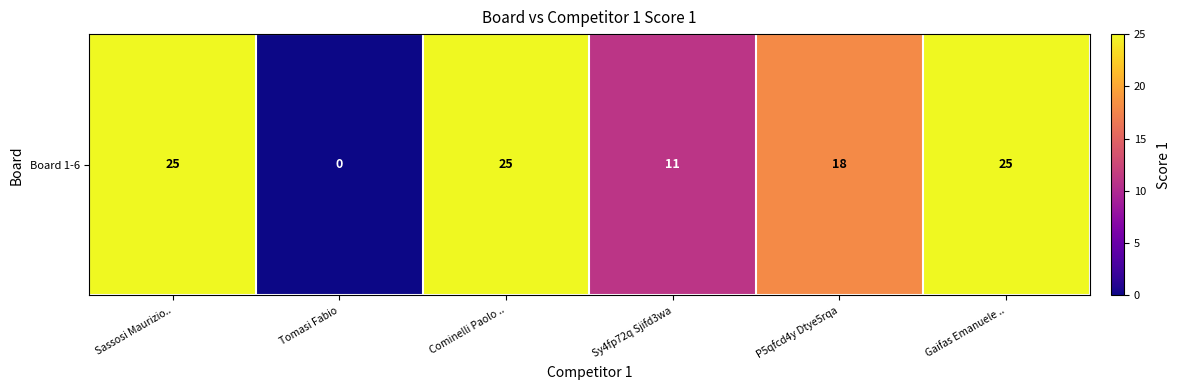

How many values are between 11 and 25?

5